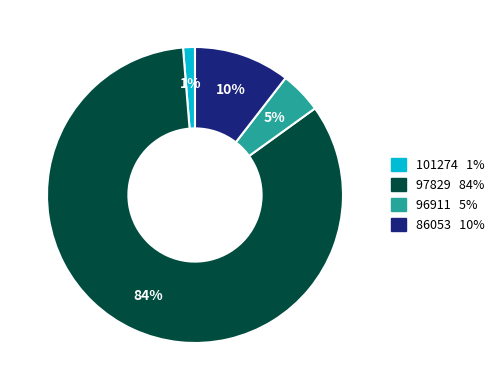

Does 96911 represent more than half of the total?

No